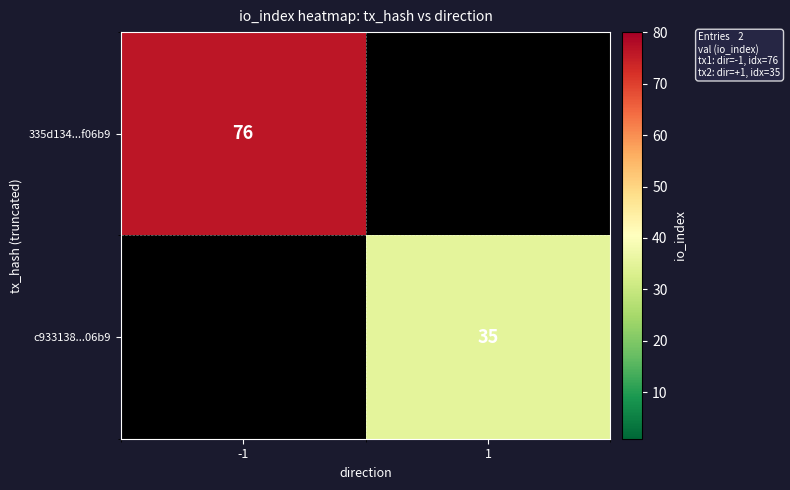

Between 1 and -1, which is larger?

-1